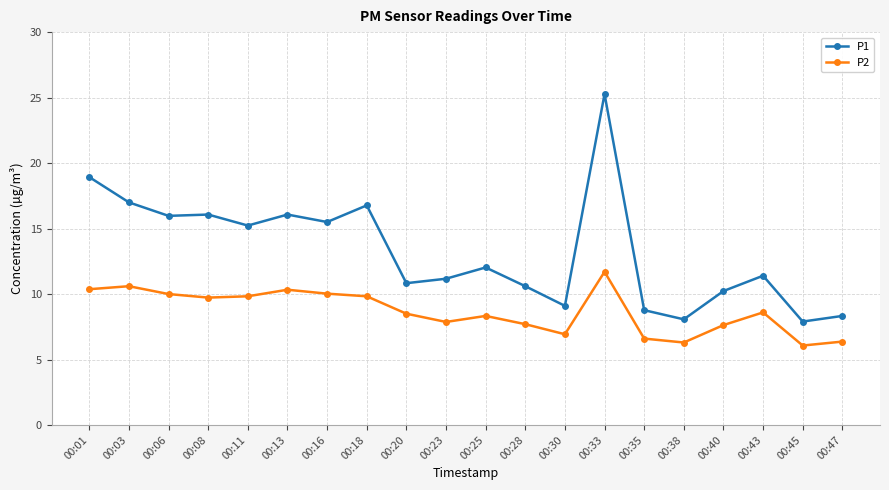

Rank the series by their maximum value, from highest to lowest.

P1, P2